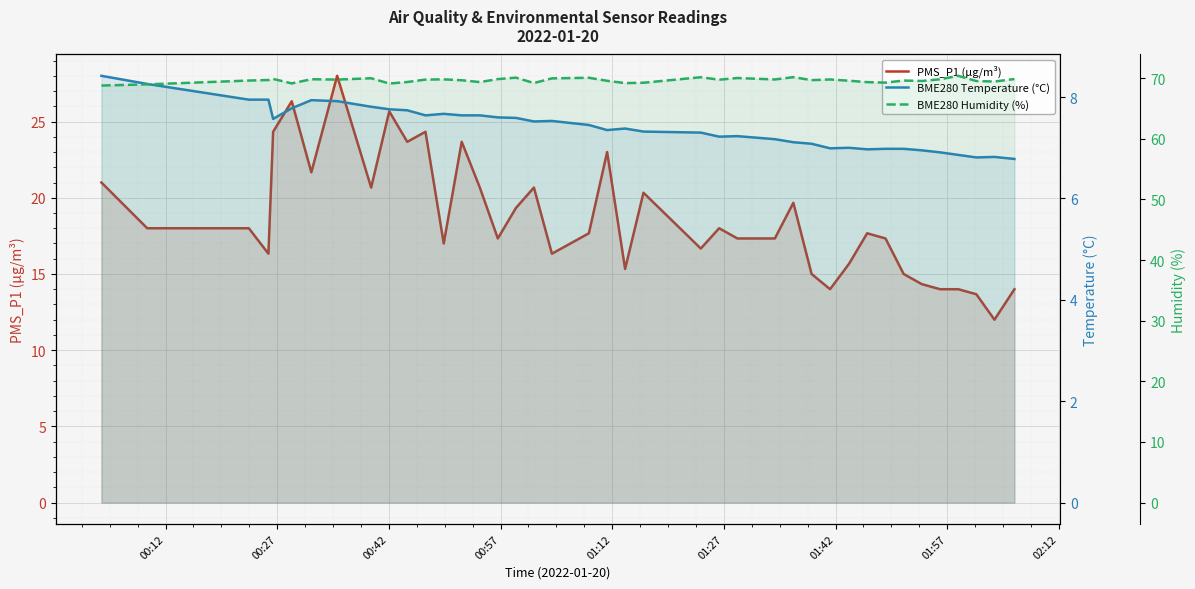

True or false: BME280 Humidity (%) and PMS_P1 (µg/m³) intersect in this chart.

False